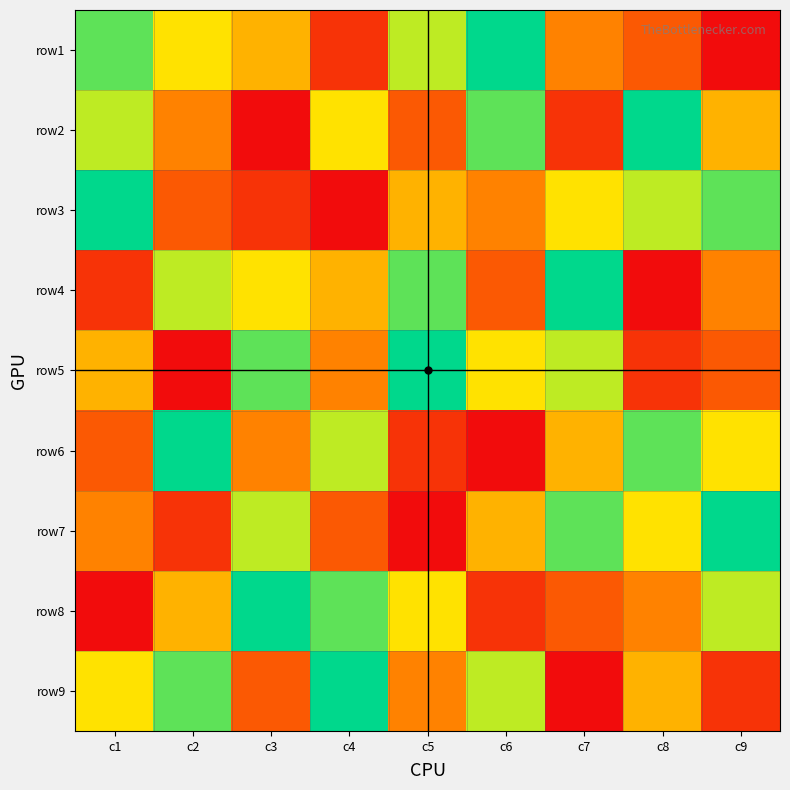

At which category is the sum across all series the highest?

c1